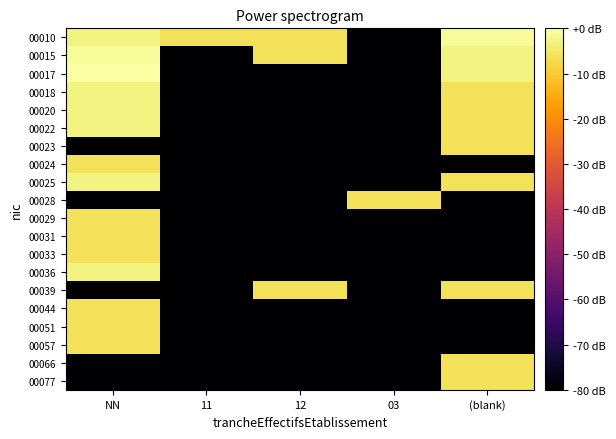

What is the spread (max minus min) of values at 11?

74.0